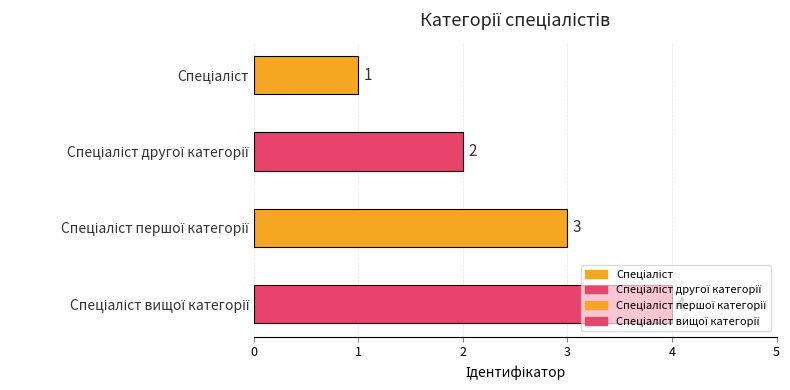

List the labels in order of value, smallest first.

Спеціаліст, Спеціаліст другої категорії, Спеціаліст першої категорії, Спеціаліст вищої категорії